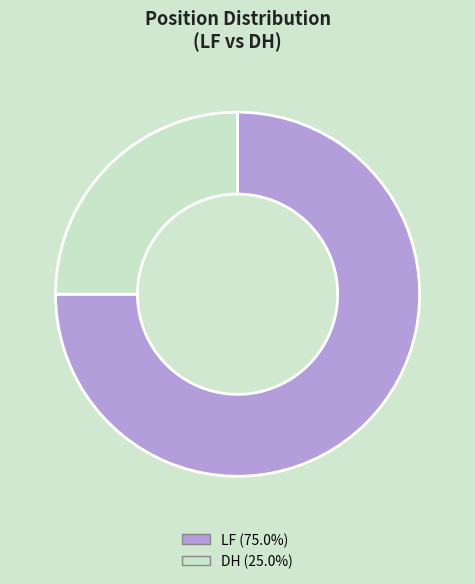

Rank the categories by value from highest to lowest.

LF, DH